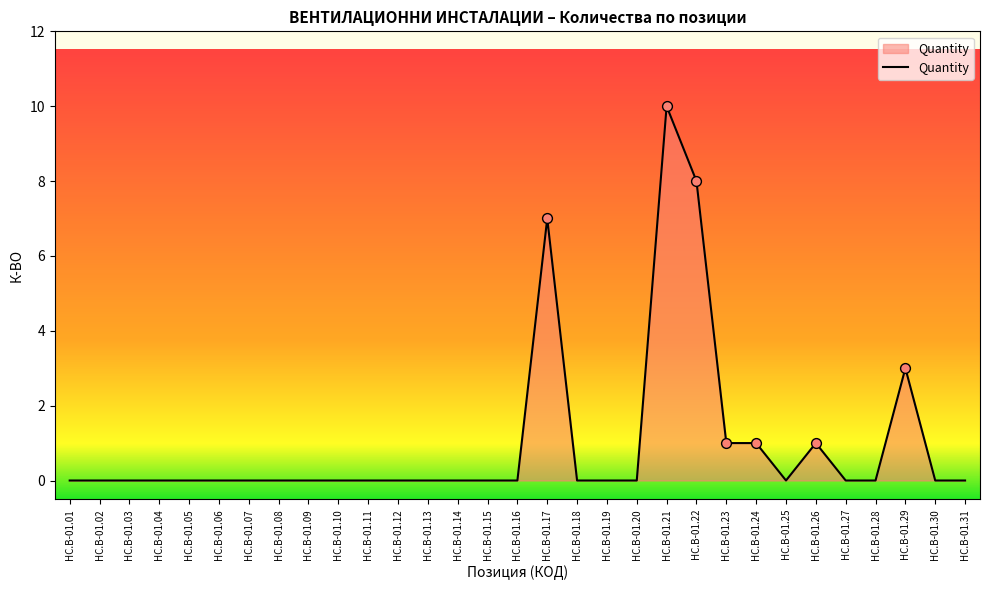

Which has a higher value, HC.B-01.01 or HC.B-01.21?

HC.B-01.21